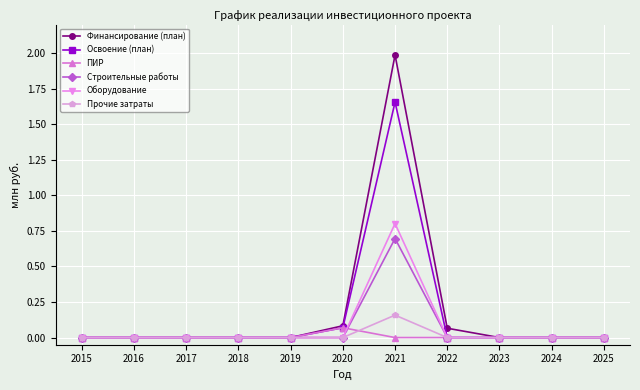

Which series has the largest range (max minus min)?

Финансирование (план)